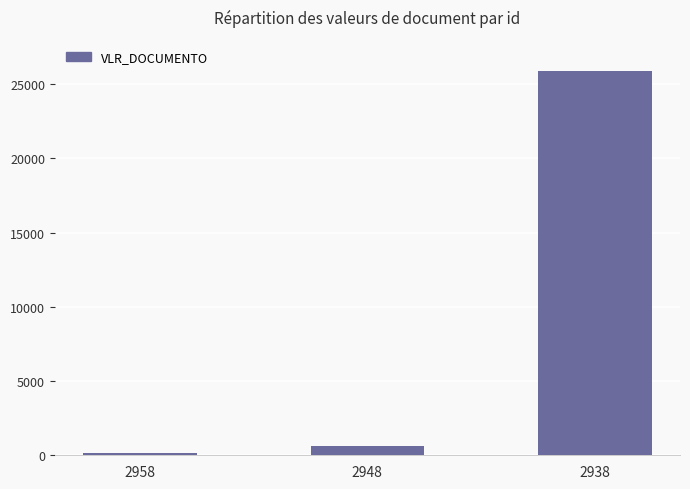

Which category has the highest value across all series?

2938